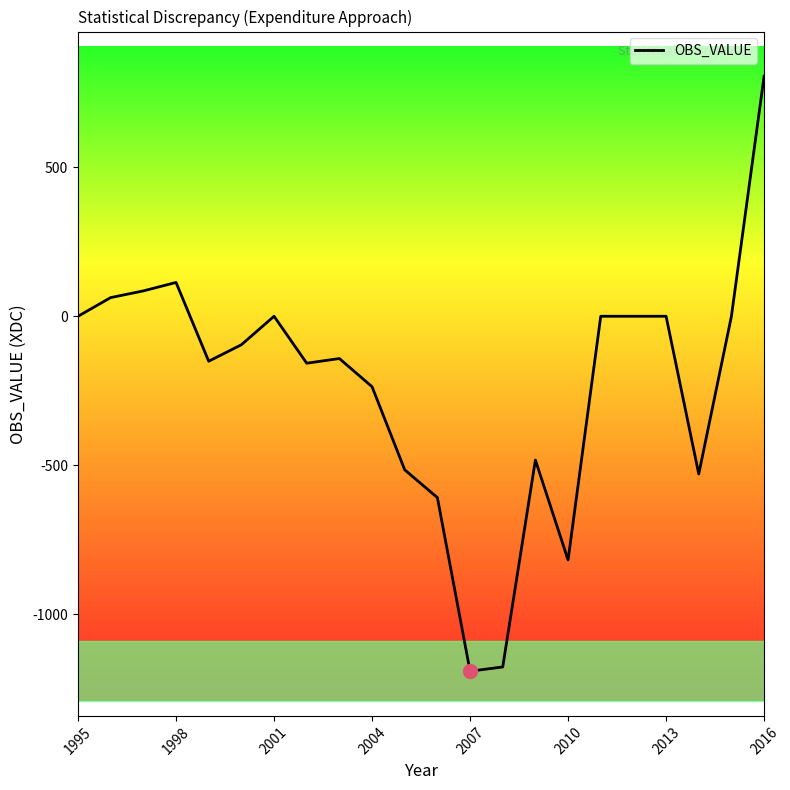

What is the maximum value shown in the chart?

806.0